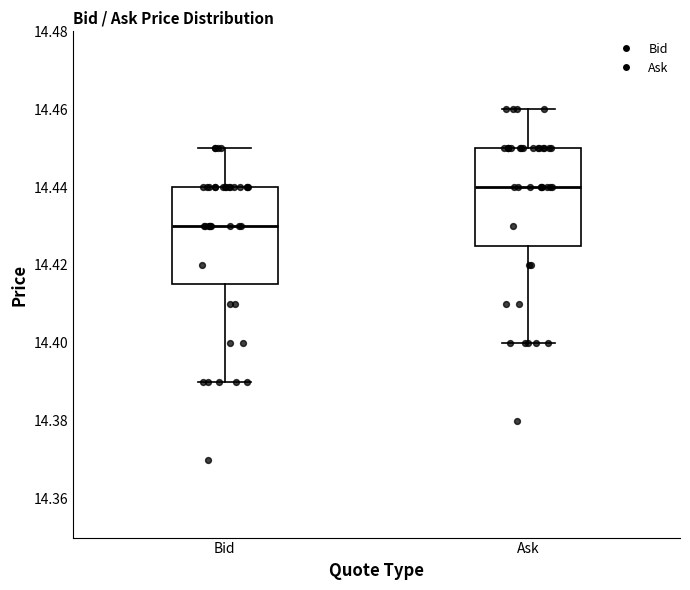

Which box has the highest median line?

Ask